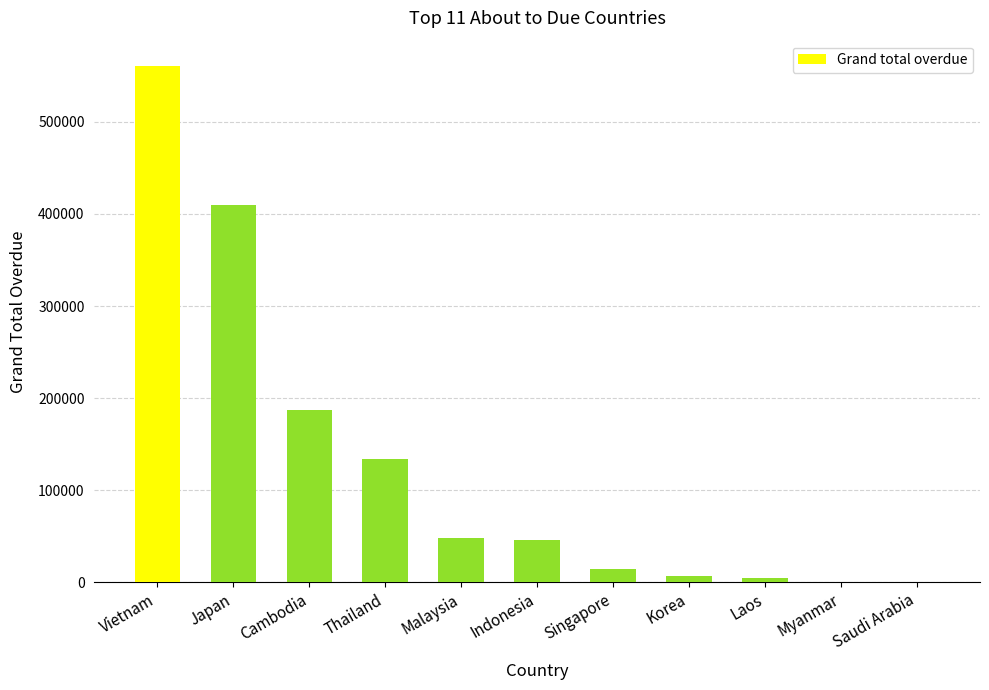

Which has a higher value, Indonesia or Singapore?

Indonesia